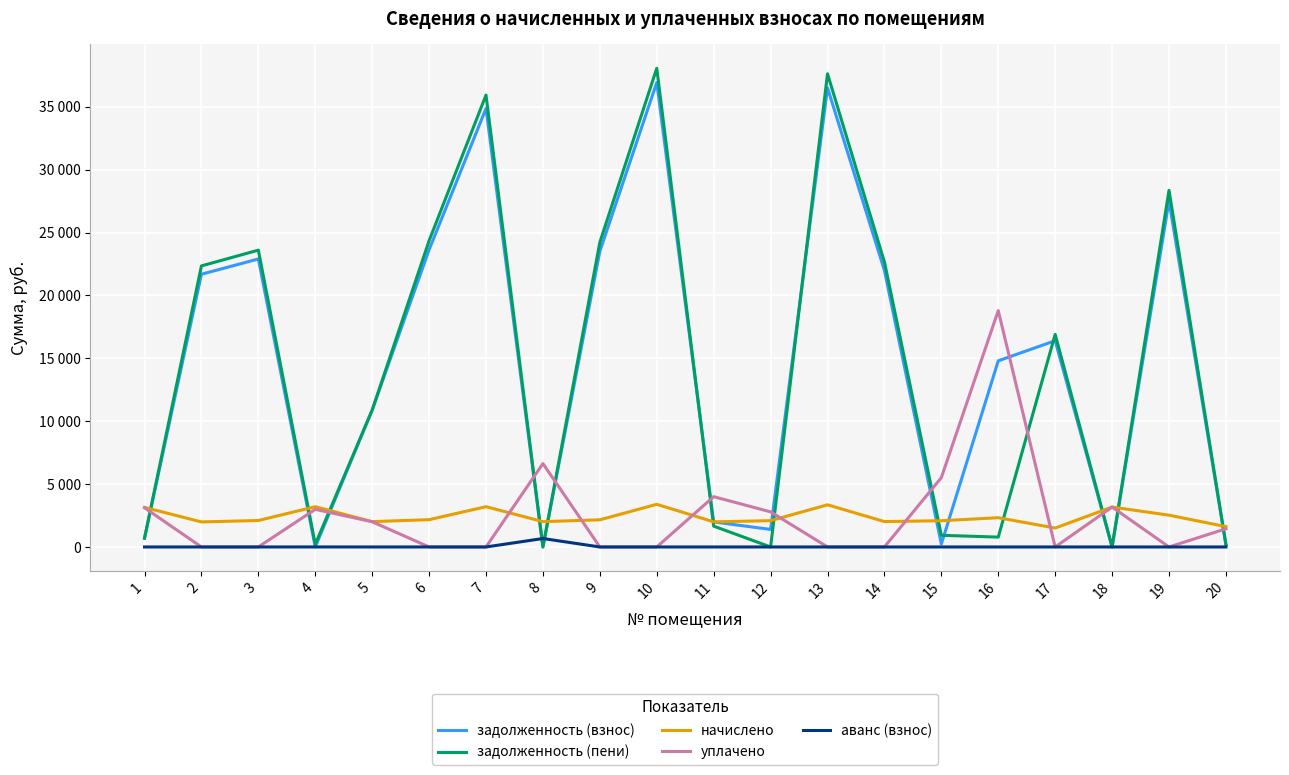

What is the difference between the задолженность (пени) values at 5 and 2?

11464.6